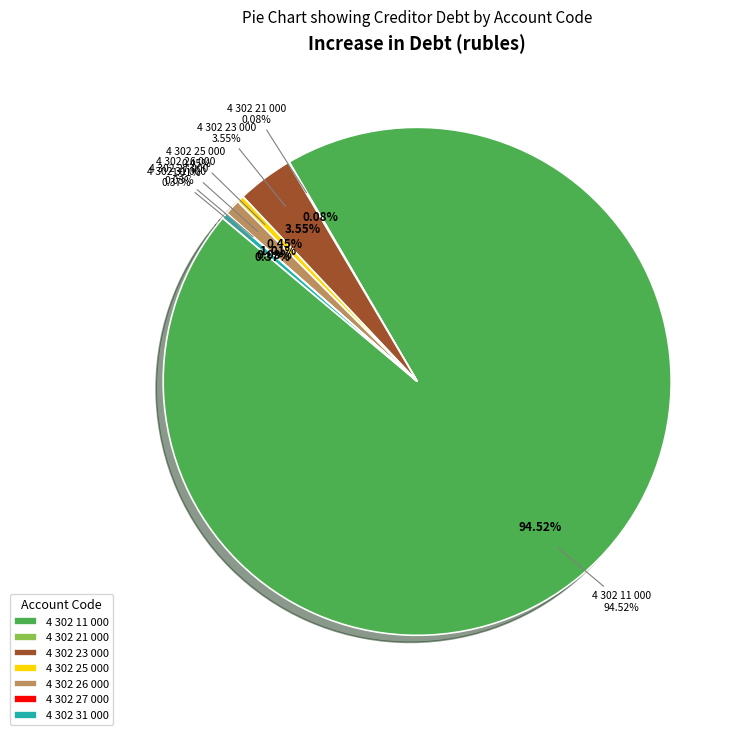

Is the sum of 4 302 27 000 and 4 302 23 000 greater than half?

No